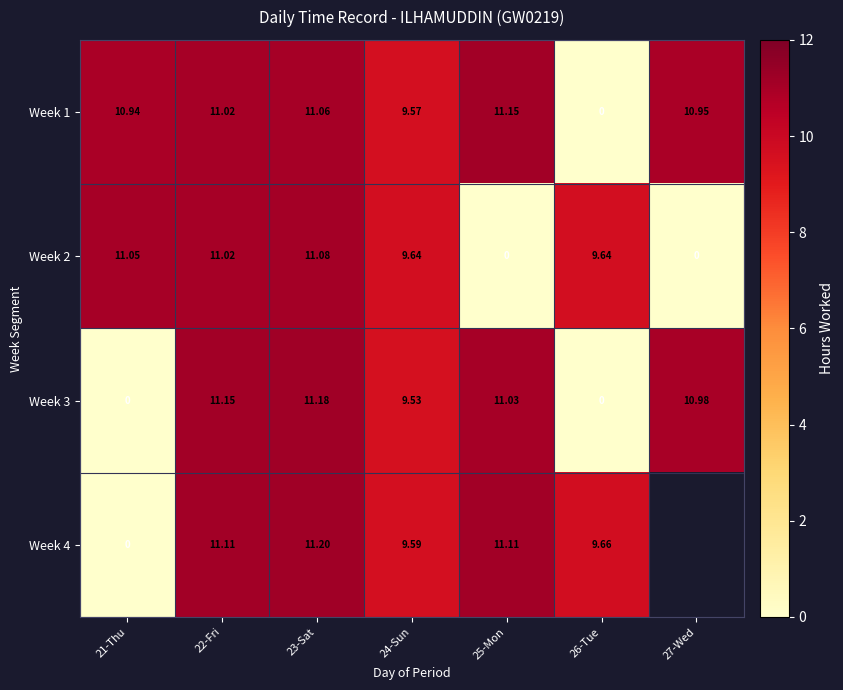

At which label does Week 1 first exceed 10?

21-Thu